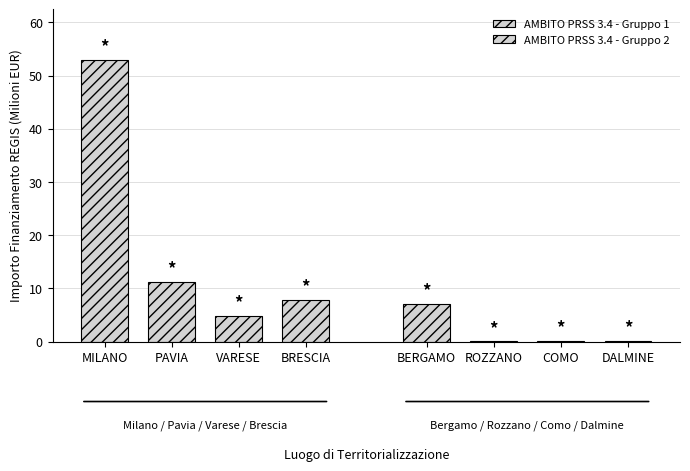

What are all the series names shown in the legend?

AMBITO PRSS 3.4 - Gruppo 1, AMBITO PRSS 3.4 - Gruppo 2